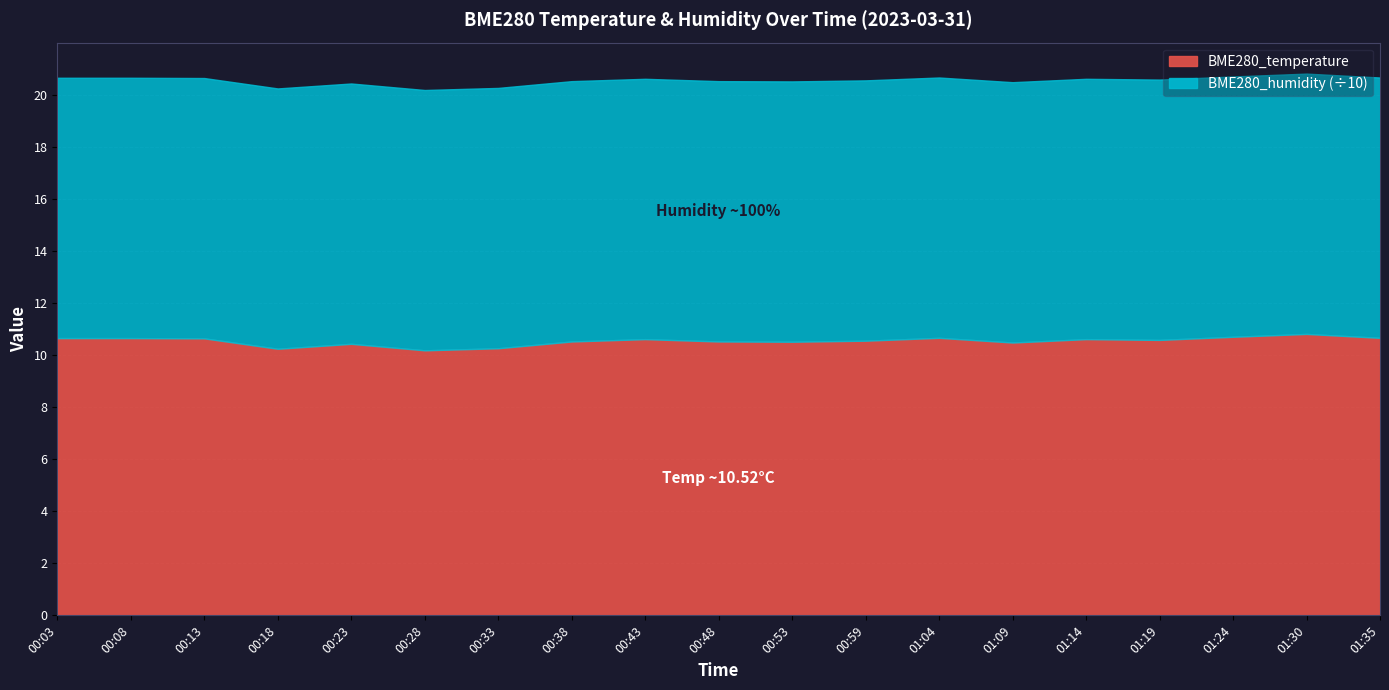

True or false: BME280_temperature and BME280_humidity cross at least once.

False